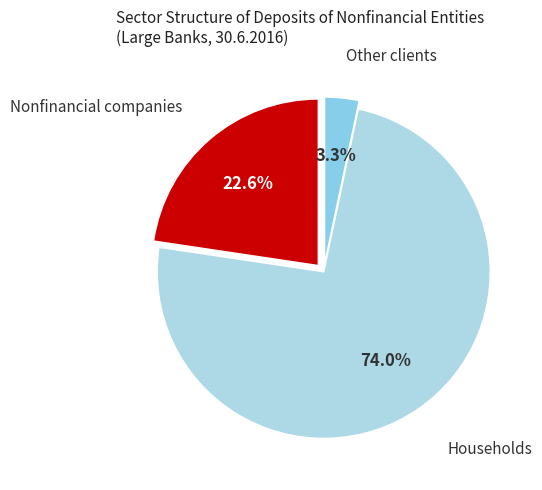

Which category has the biggest portion of the pie?

Households